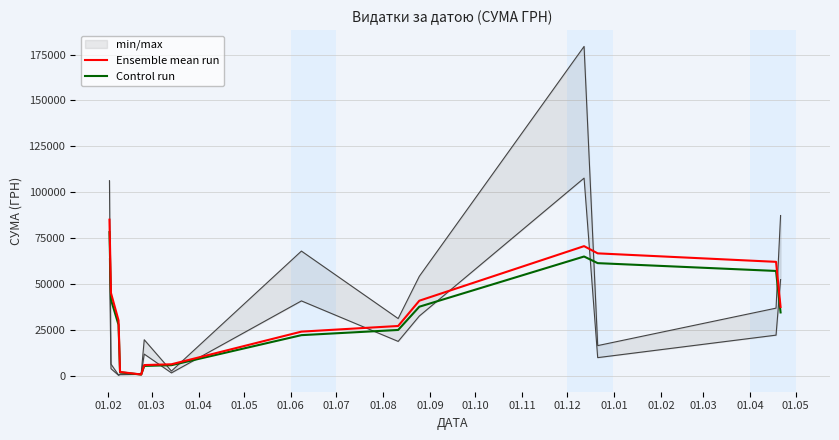

What is the difference between the maximum and minimum values in the Control run series?

77633.2